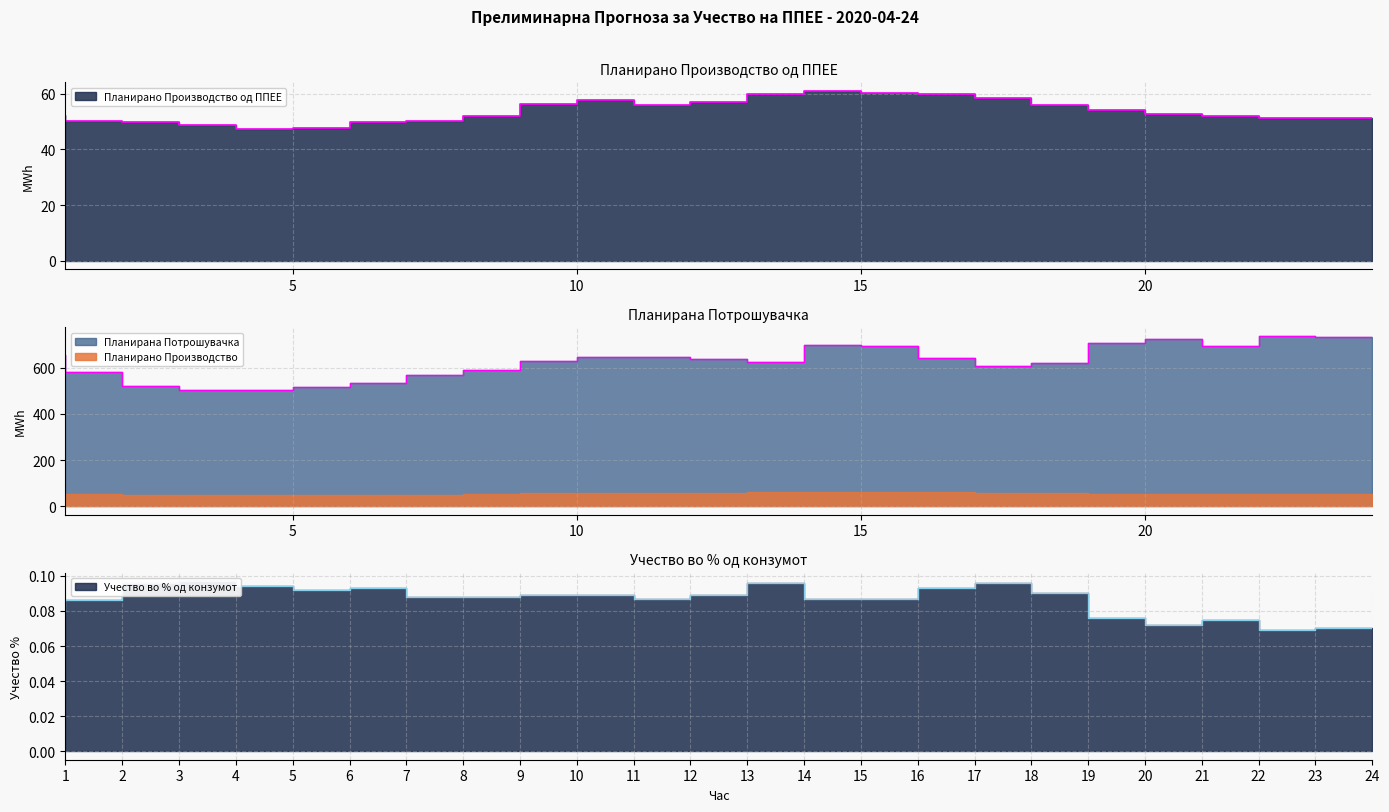

At which category does Планирано Производство од ППЕЕ reach its first local peak?

11